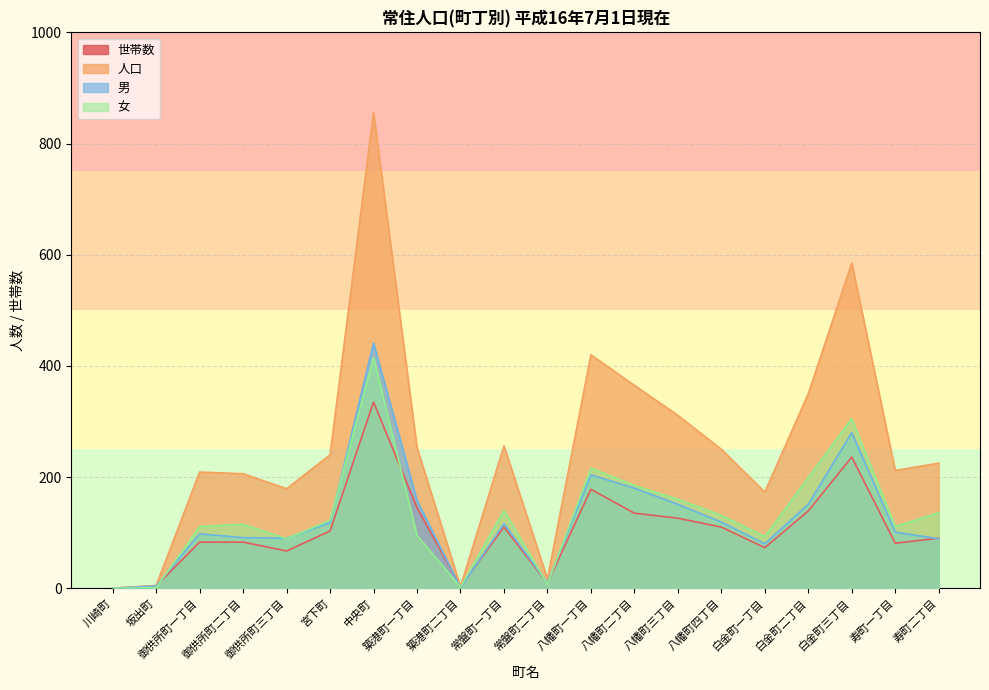

How many positive values does the 女 series have?

19